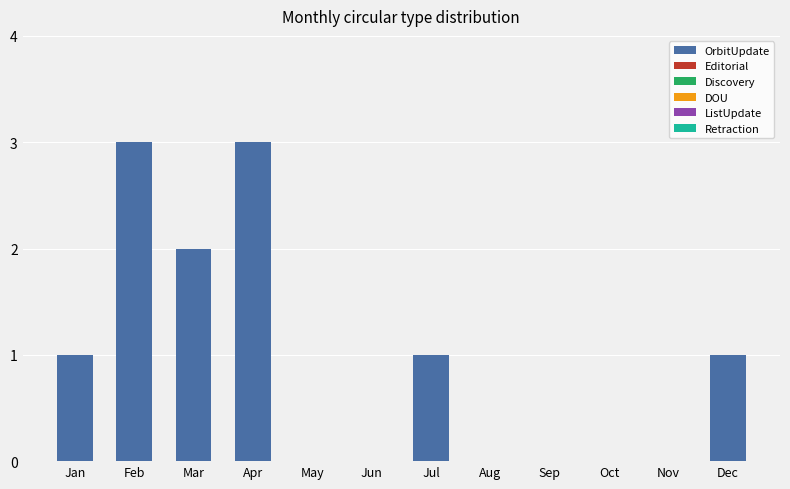

Is it true that the value at Oct is 0?

True